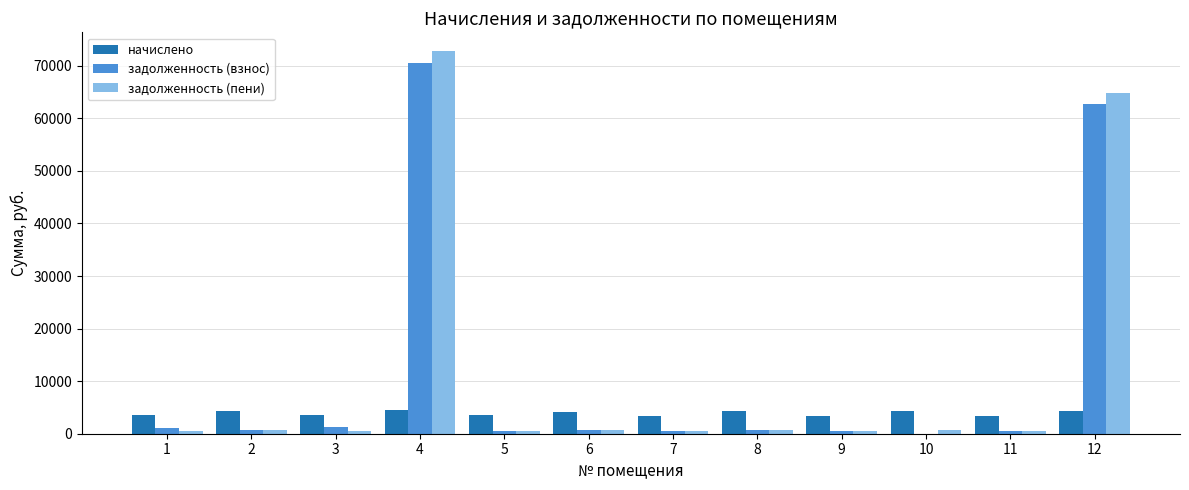

Is the value of задолженность (пени) at 8 greater than the value of начислено at 9?

No